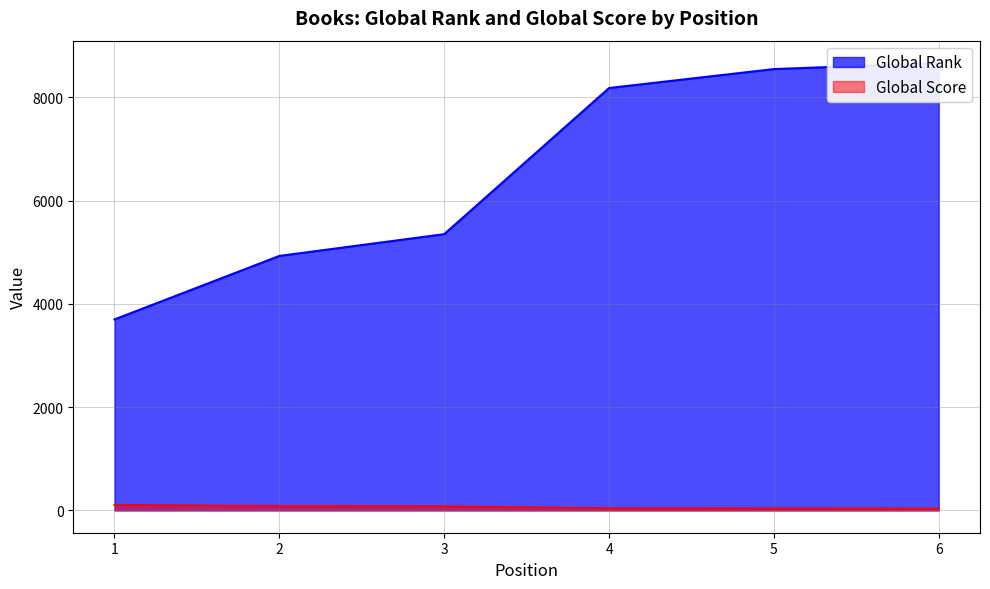

What is the difference between the maximum and minimum values in the Global Rank series?

4967